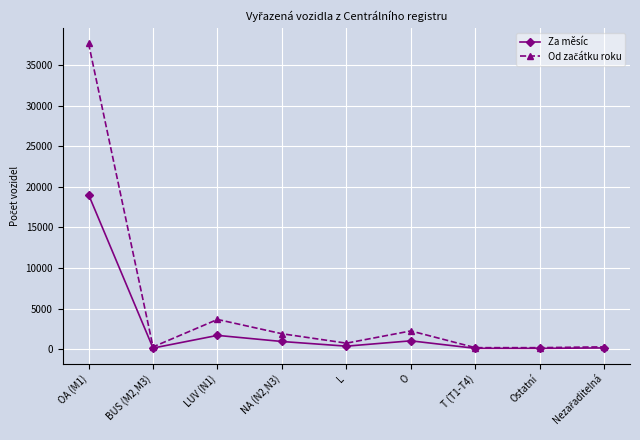

At which category is the sum across all series the highest?

OA (M1)